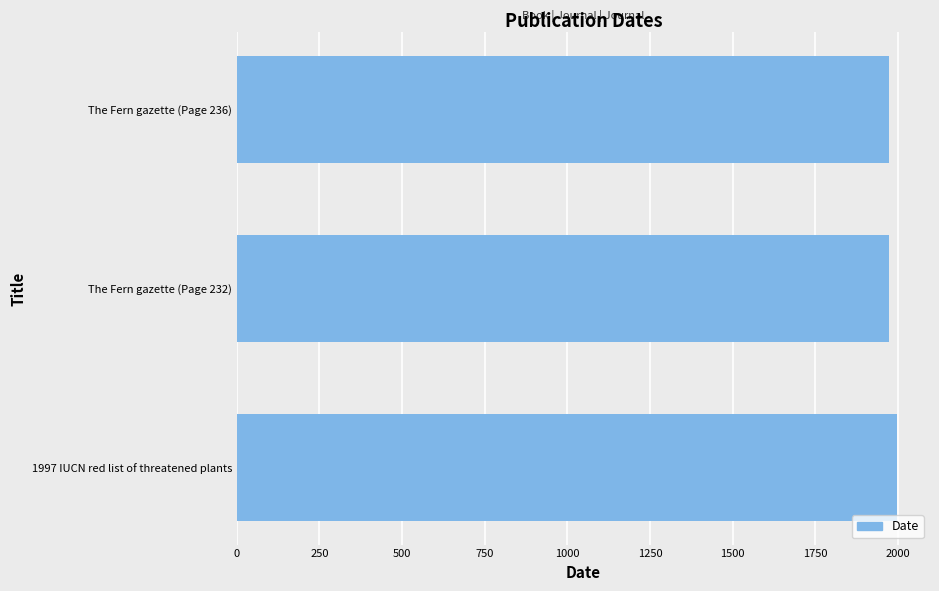

The chart shows a value of 1974 at The Fern gazette (Page 232). True or false?

True